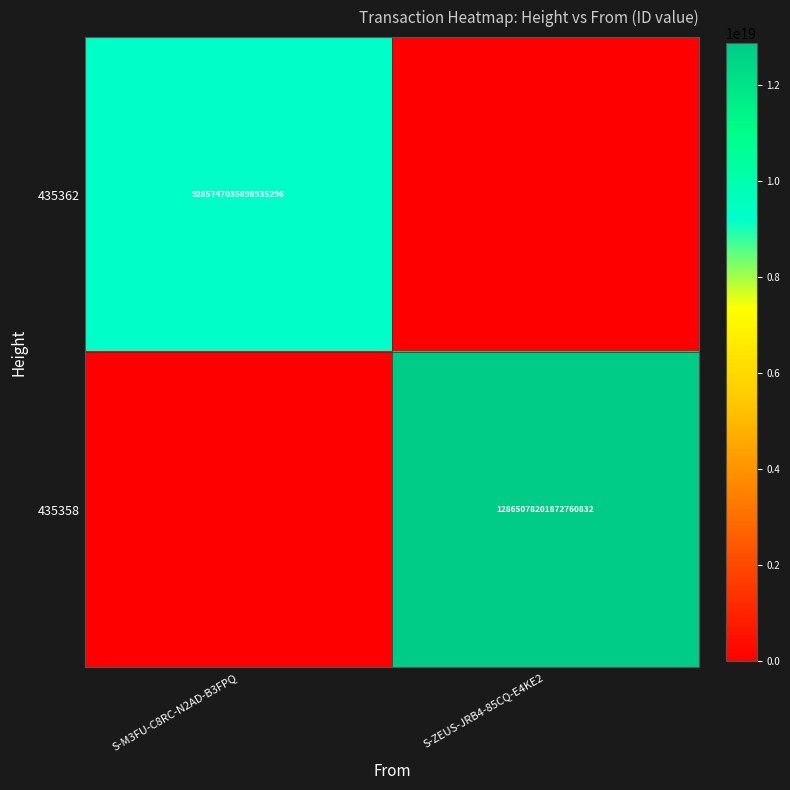

Is it true that 435362 equals 4453585680922210816 at S-M3FU-C8RC-N2AD-B3FPQ?

False